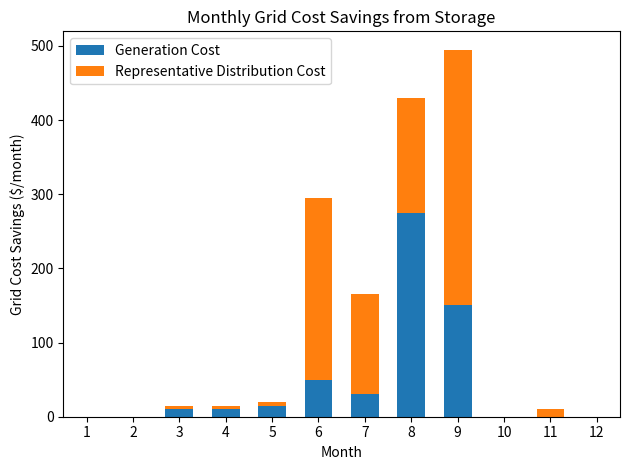

The value of Generation Cost at 10 is 0. True or false?

True